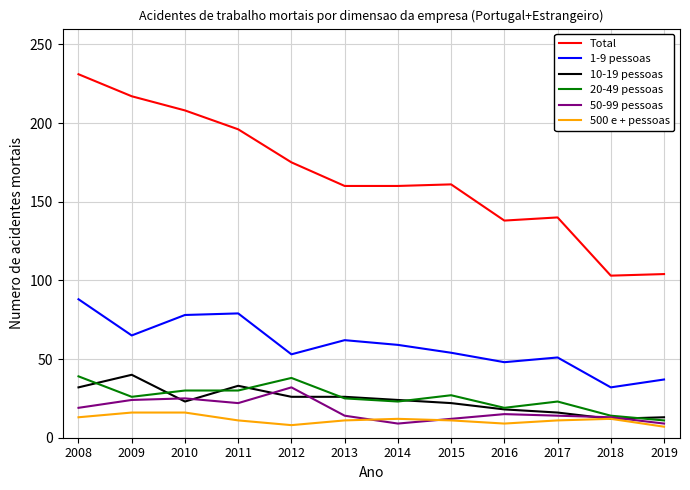

True or false: 20-49 pessoas and Total intersect in this chart.

False